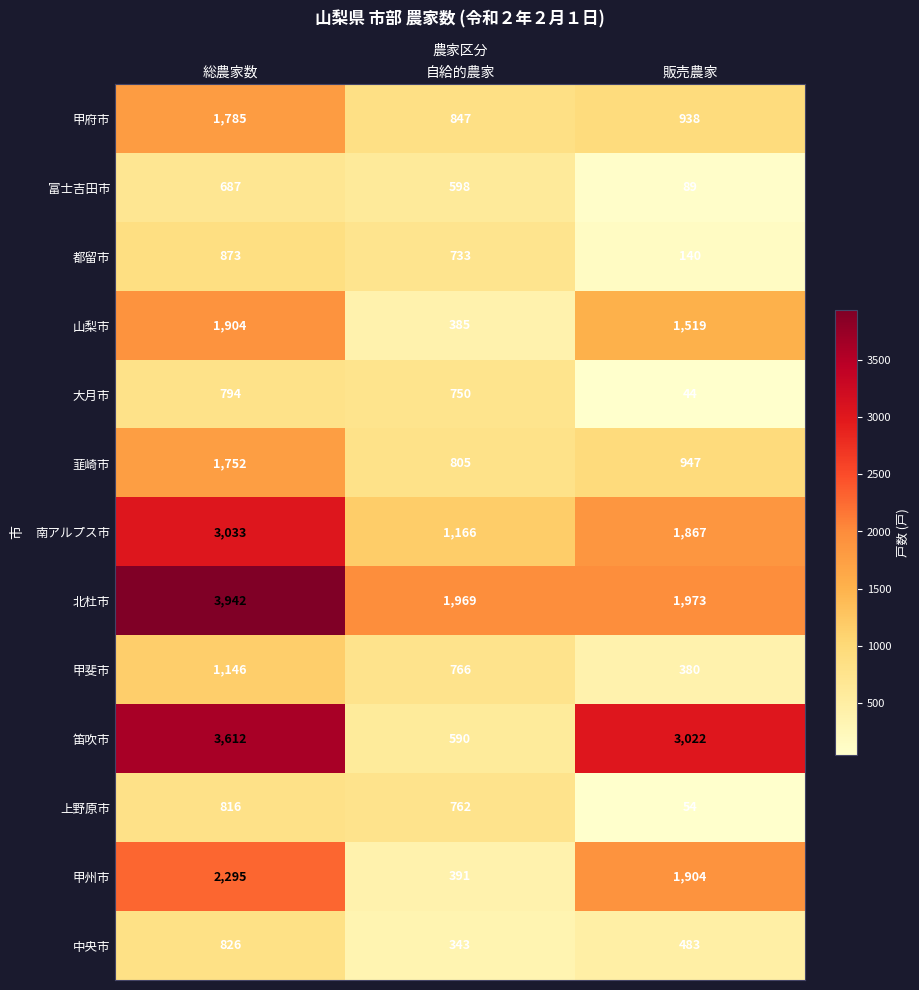

The 大月市 series shows 233 at 自給的農家. True or false?

False